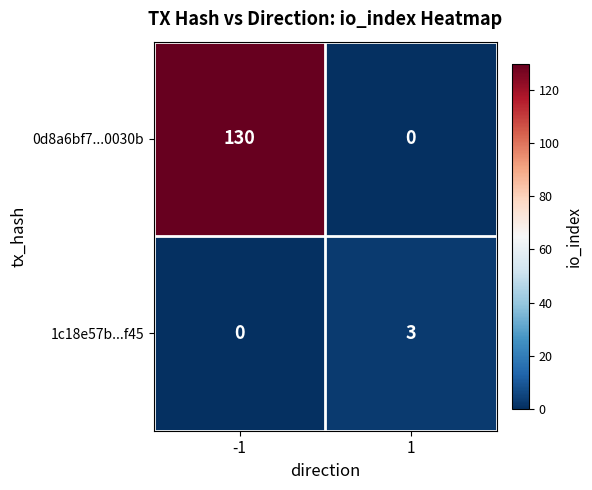

Which series has the largest total across all categories?

0d8a6bf7...0030b